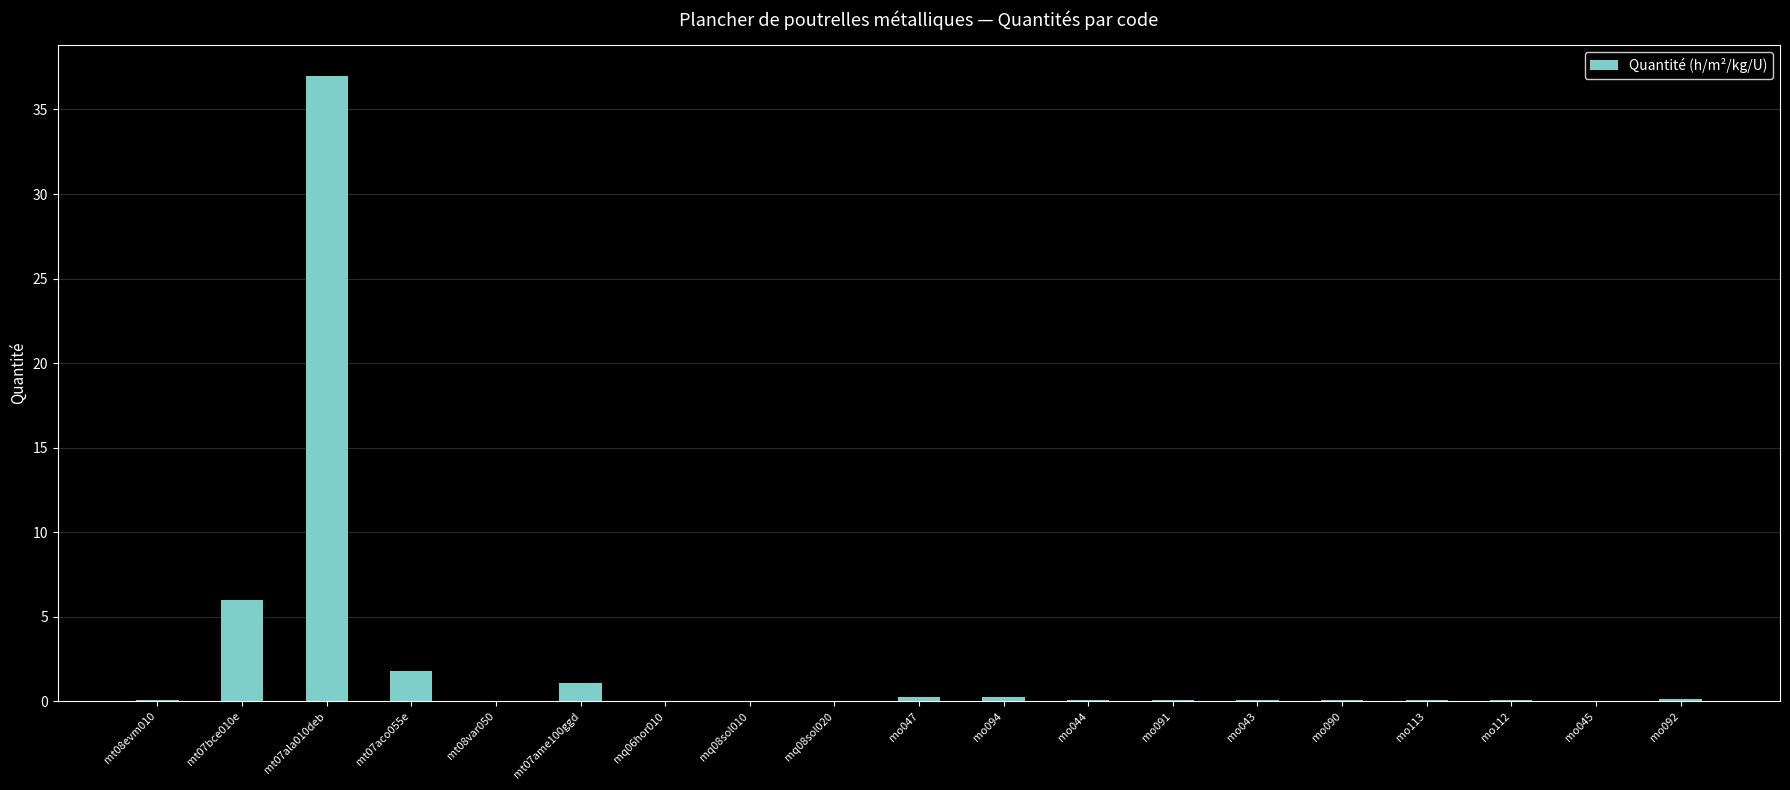

True or false: the data shows 1.1 at mt07ame100ggd.

True